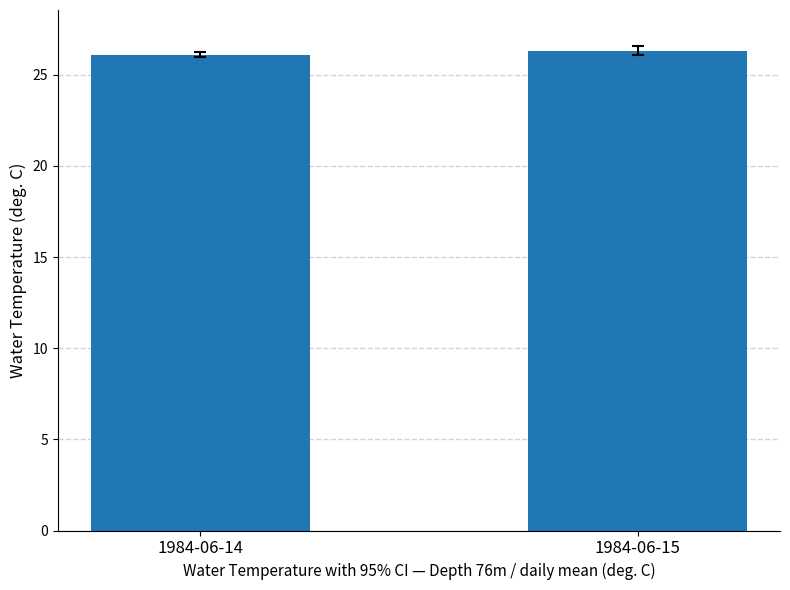

True or false: the data shows 11.2 at 1984-06-15.

False